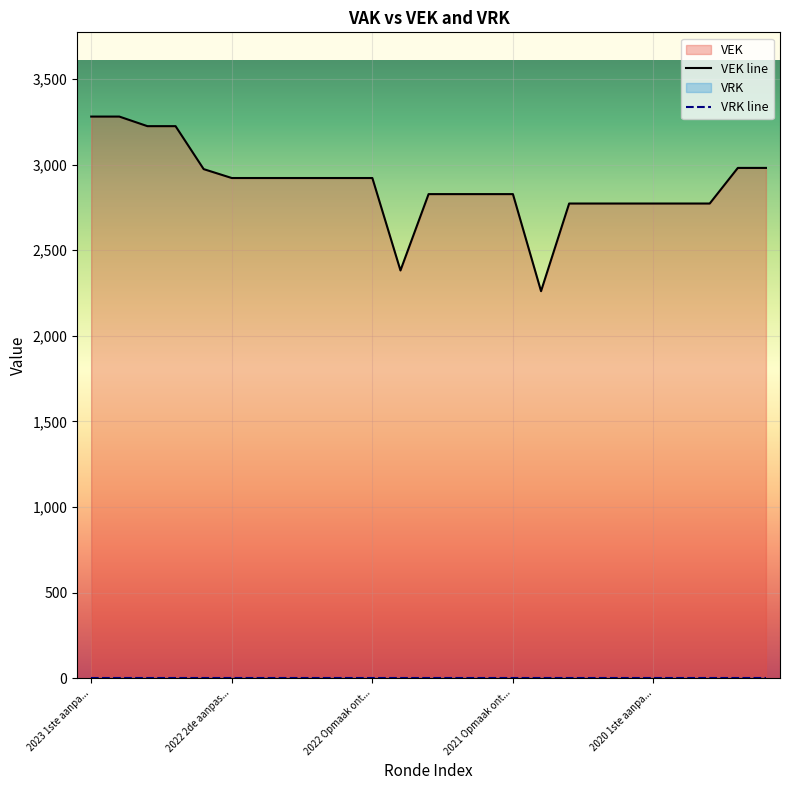

What is the average value?

2883